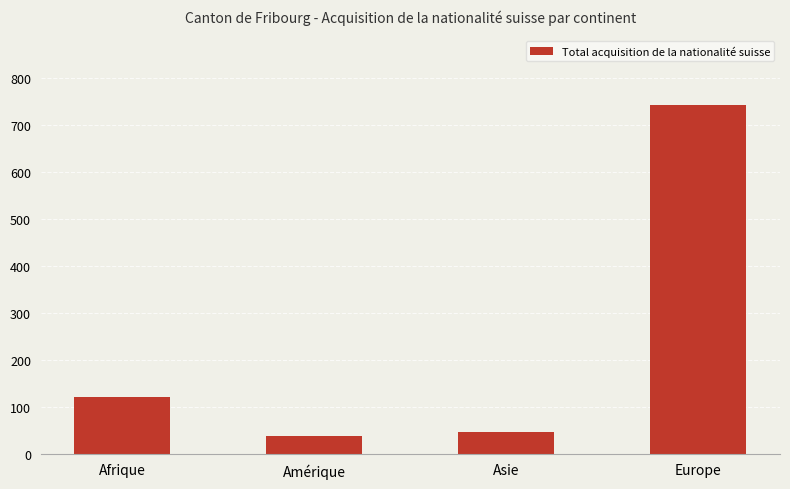

List the labels in order of value, largest first.

Europe, Afrique, Asie, Amérique